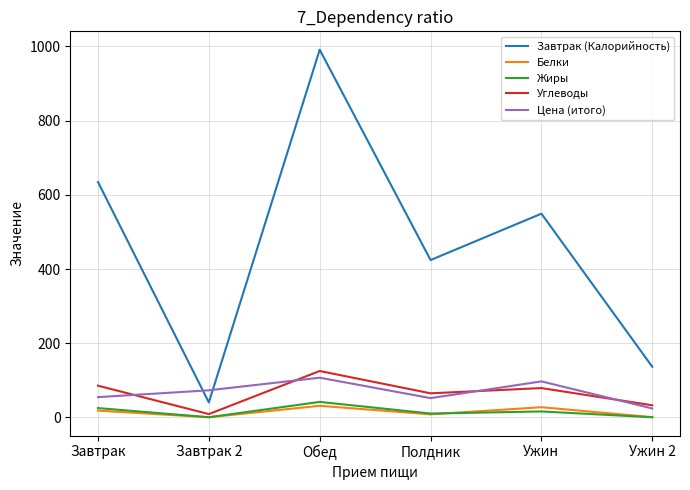

Rank the series by their maximum value, from lowest to highest.

Белки, Жиры, Цена (итого), Углеводы, Завтрак (Калорийность)